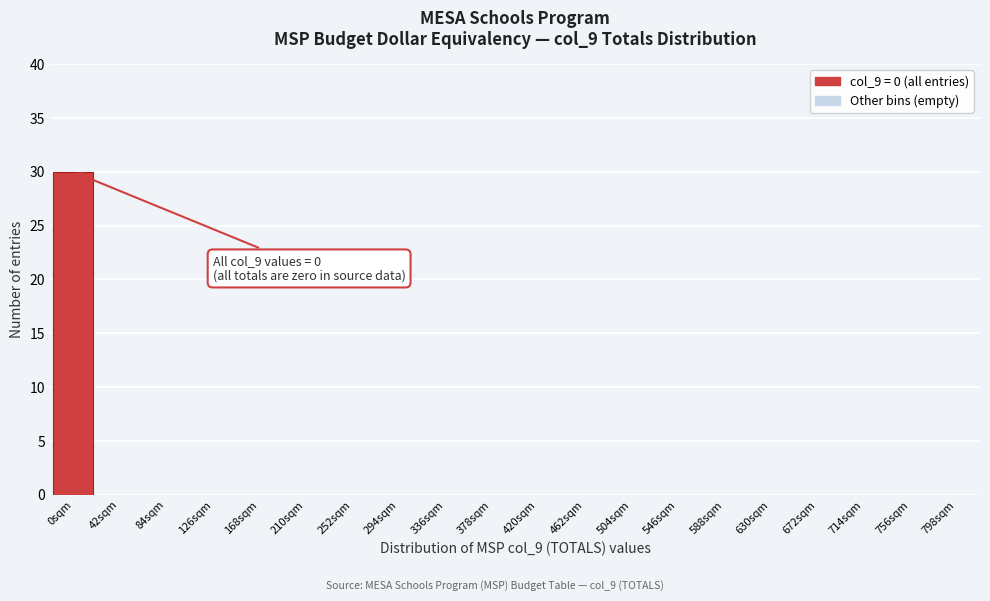

Reading left to right, list all the values displayed in this chart.

0sqm=30	42sqm=0	84sqm=0	126sqm=0	168sqm=0	210sqm=0	252sqm=0	294sqm=0	336sqm=0	378sqm=0	420sqm=0	462sqm=0	504sqm=0	546sqm=0	588sqm=0	630sqm=0	672sqm=0	714sqm=0	756sqm=0	798sqm=0